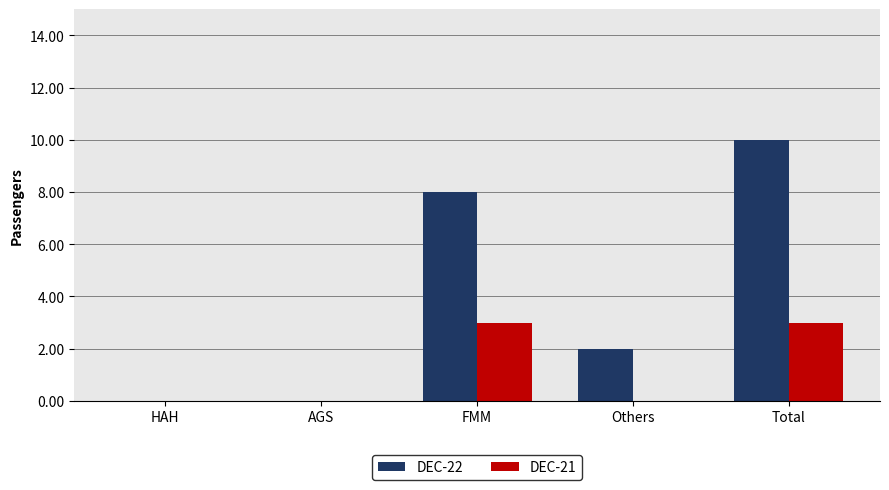

Is it true that DEC-21 equals -1 at HAH?

False